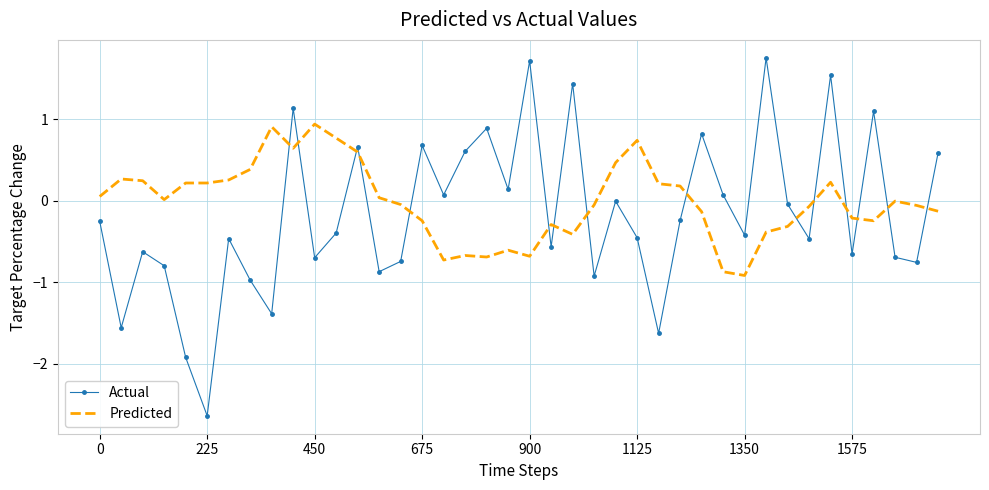

What is the difference between the maximum and minimum values in the Predicted series?

1.9